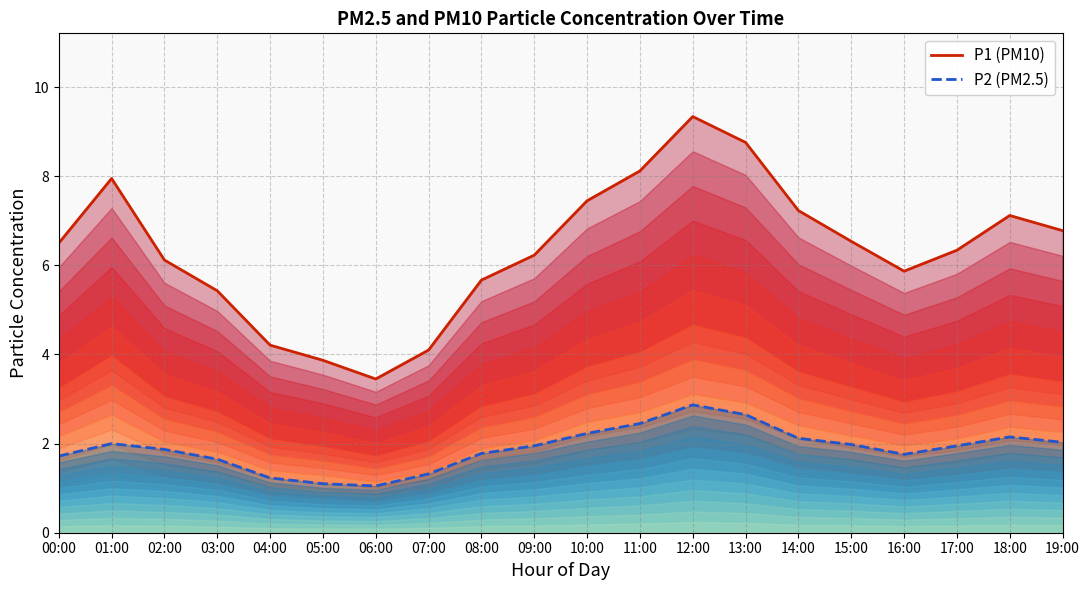

What are all the series names shown in the legend?

P1 (PM10), P2 (PM2.5)